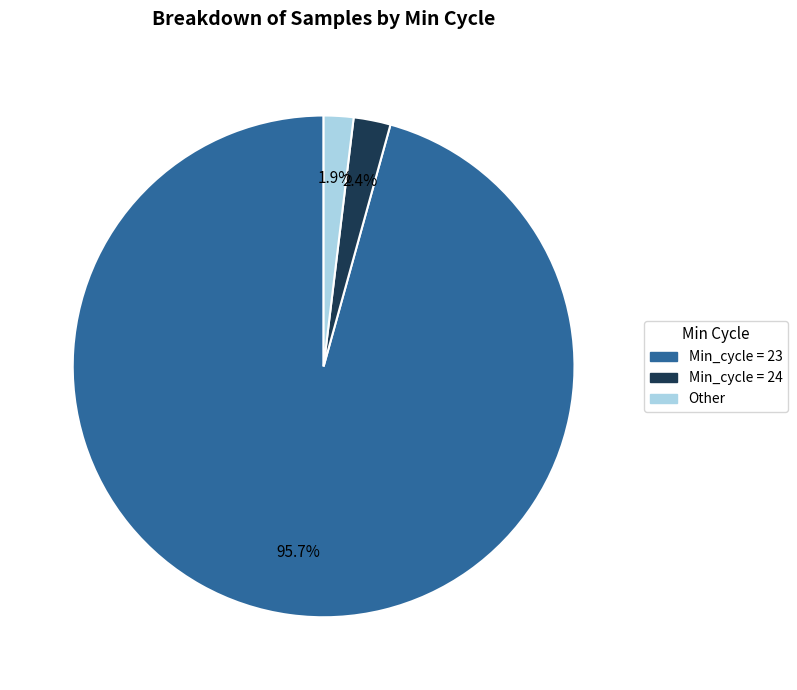

Is there any slice that represents more than half of the pie?

Yes